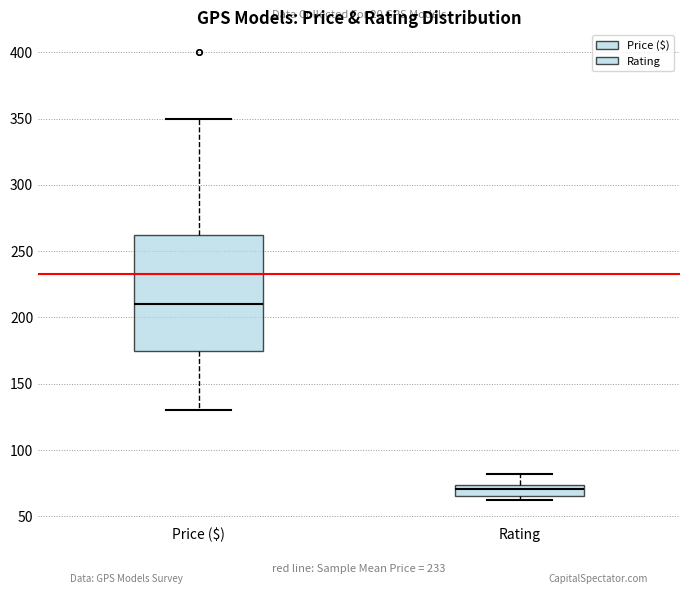

Which box has the highest median line?

Price ($)